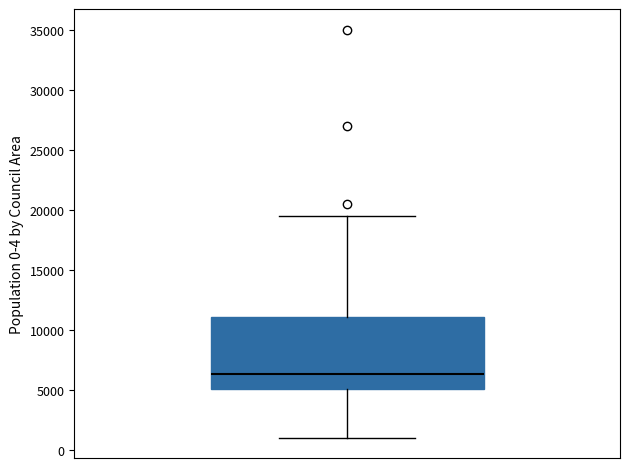

Where does the median line of the box sit on the y-axis? The values are not printed on the chart, so give them approximately, as read against the axis.

6500